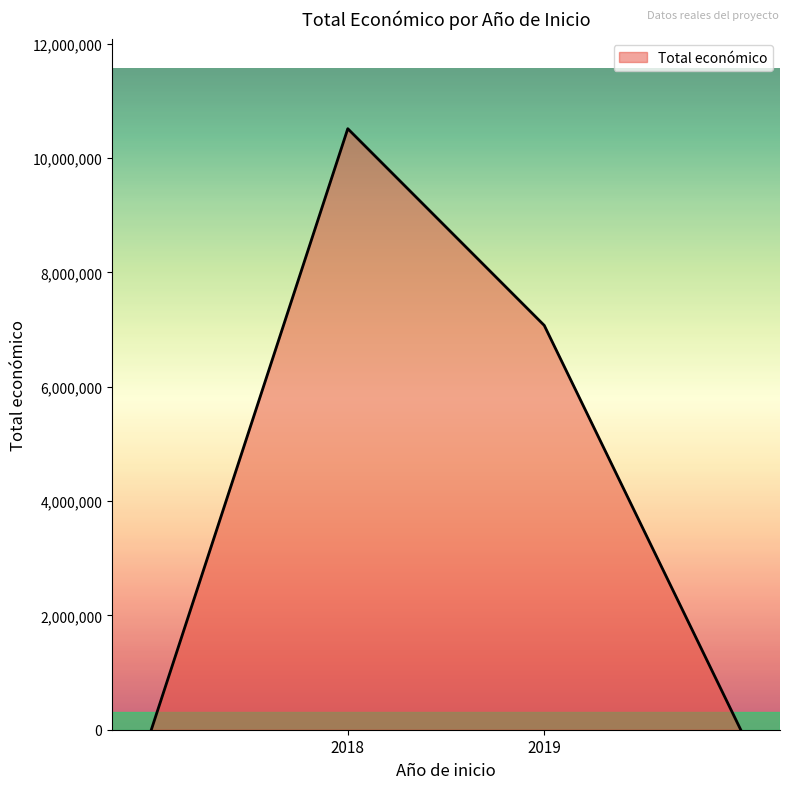

What is the sum of all values?

17584128